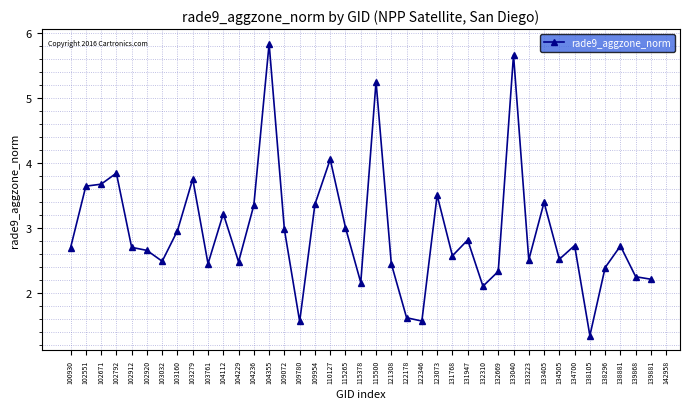

What is the sum of all values?

115.0